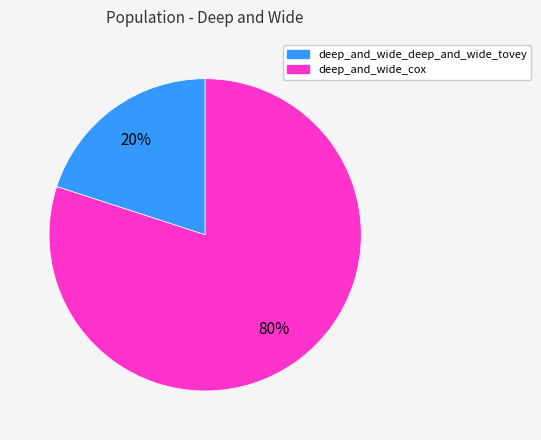

What percentage is the deep_and_wide_cox slice, to the nearest percent?

80%